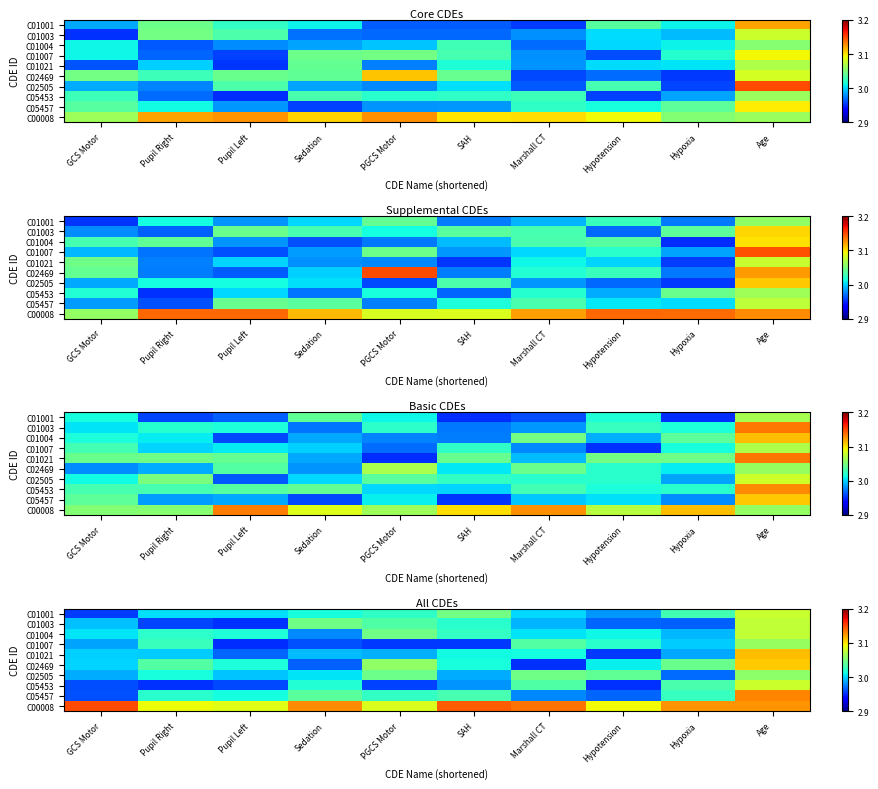

Is it true that C02505 equals 0.7 at Age?

False